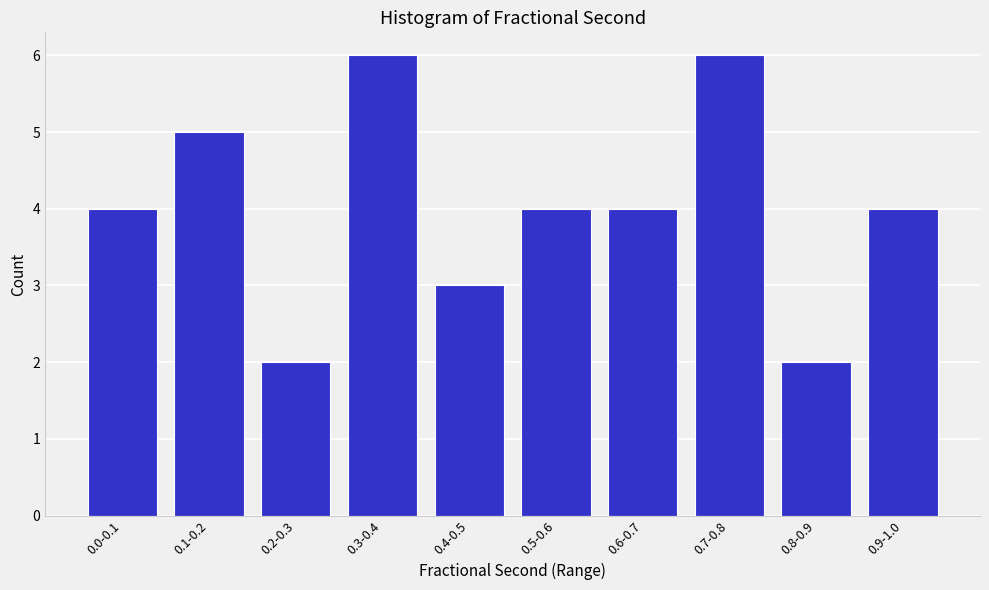

Reading left to right, extract all data points from this chart.

0.0-0.1=4	0.1-0.2=5	0.2-0.3=2	0.3-0.4=6	0.4-0.5=3	0.5-0.6=4	0.6-0.7=4	0.7-0.8=6	0.8-0.9=2	0.9-1.0=4